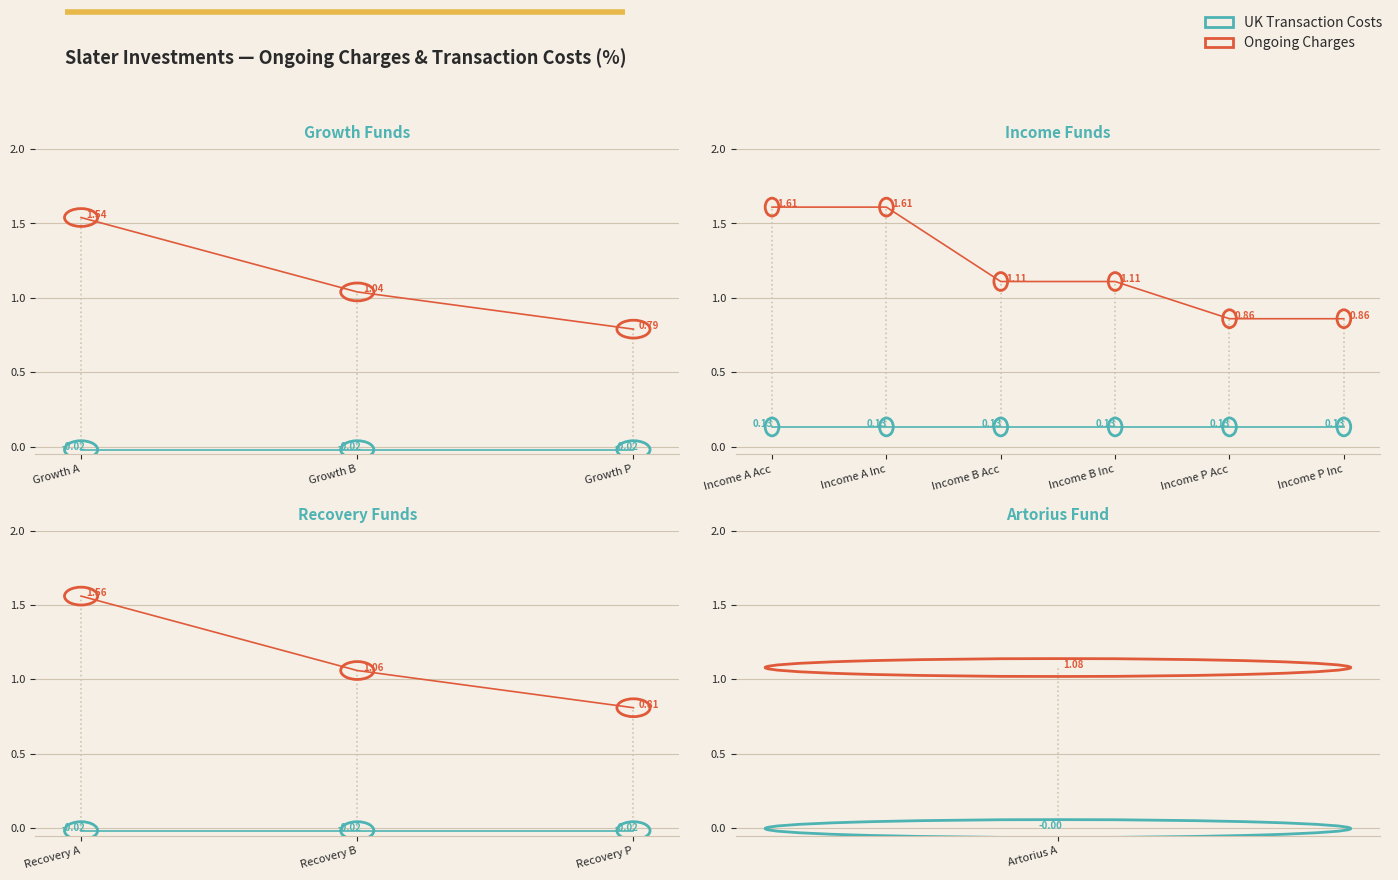

What is the spread (max minus min) of values at Growth A?

1.6